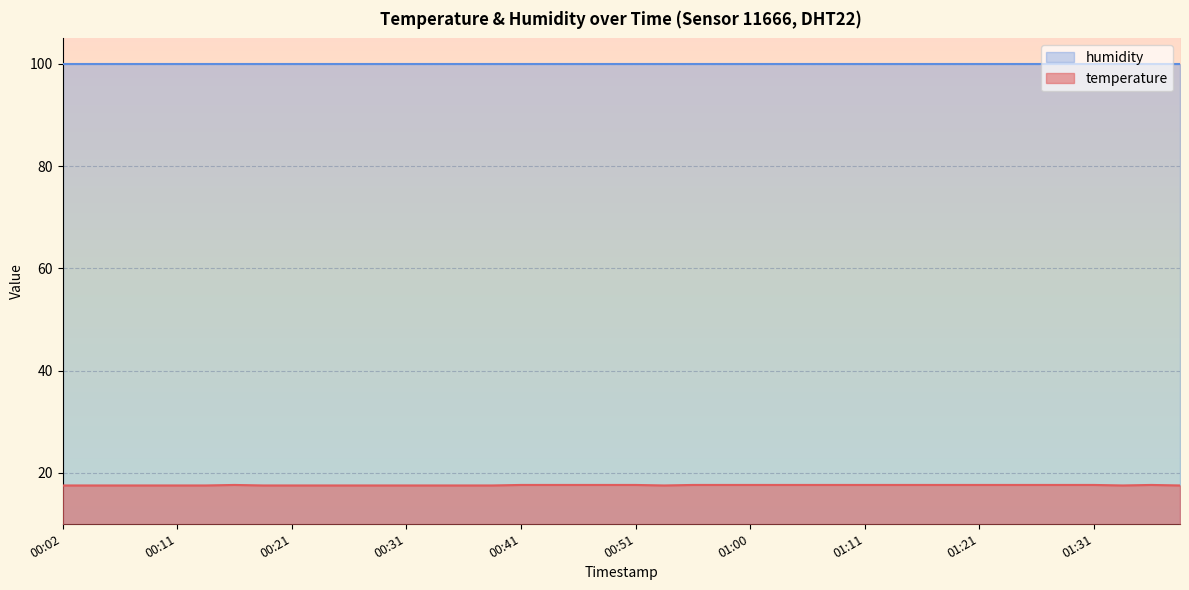

At which category does the chart reach its peak across all series?

00:16